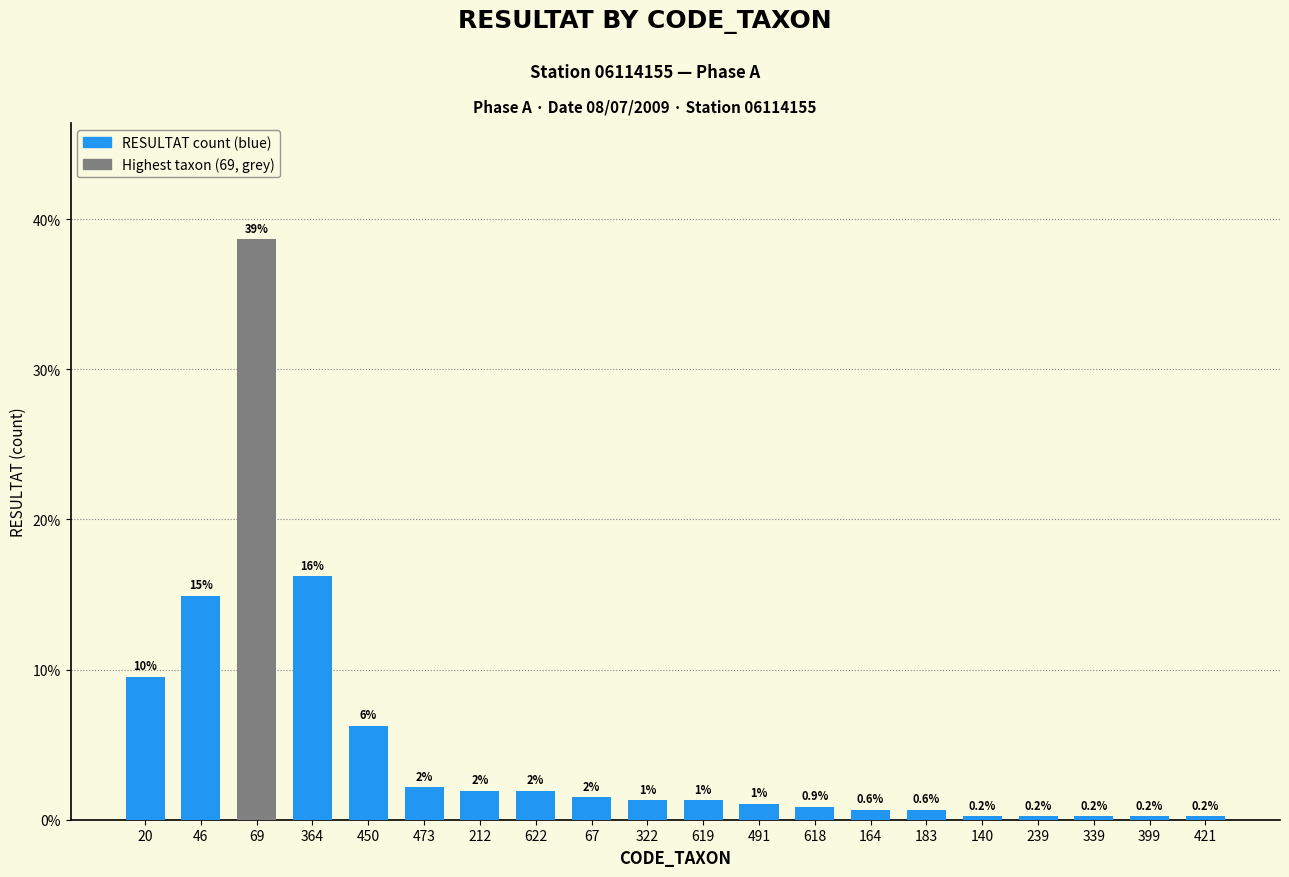

What is the value of the 16th bar from the left?

0.2